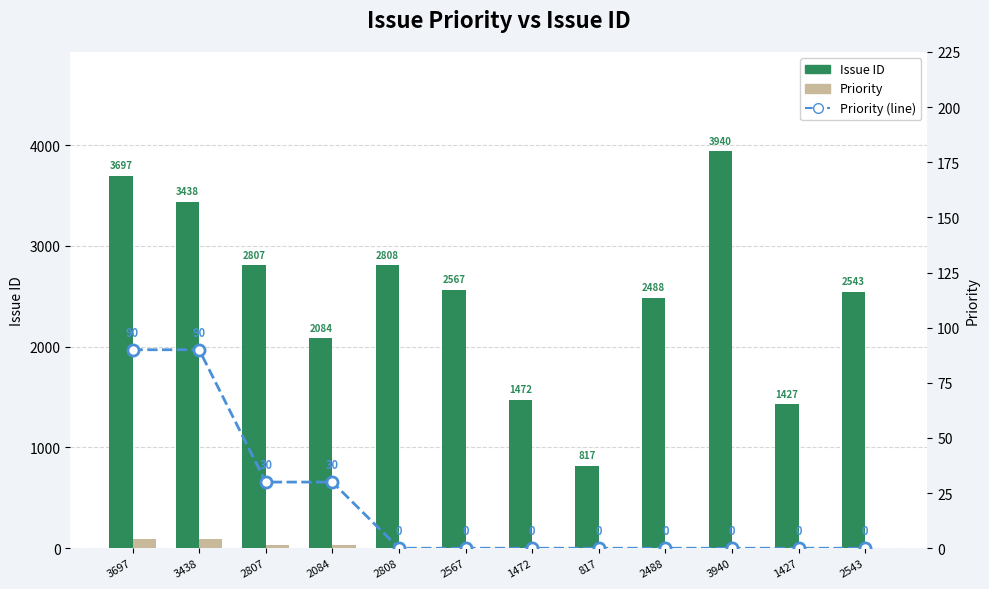

Which series has the largest total across all categories?

Issue ID